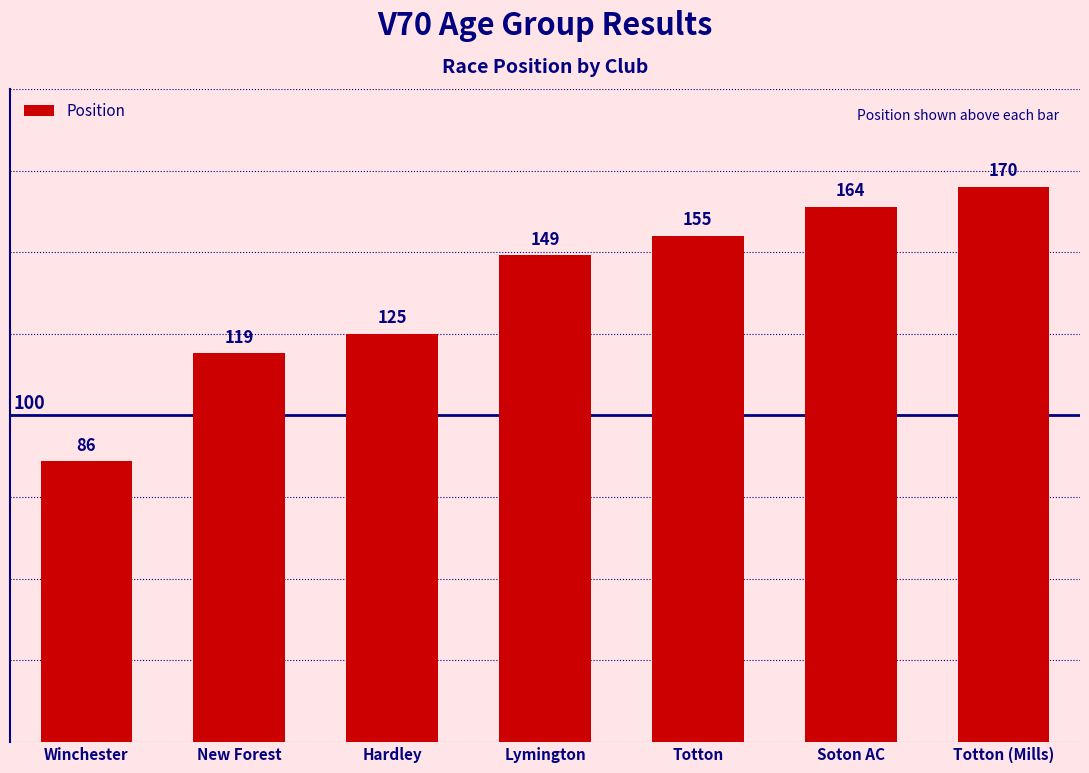

How many data points are less than 149?

3